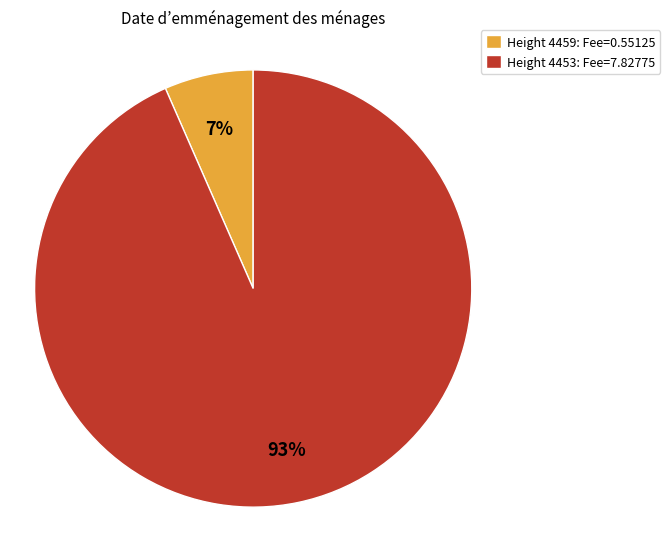

How many segments does this pie chart have?

2